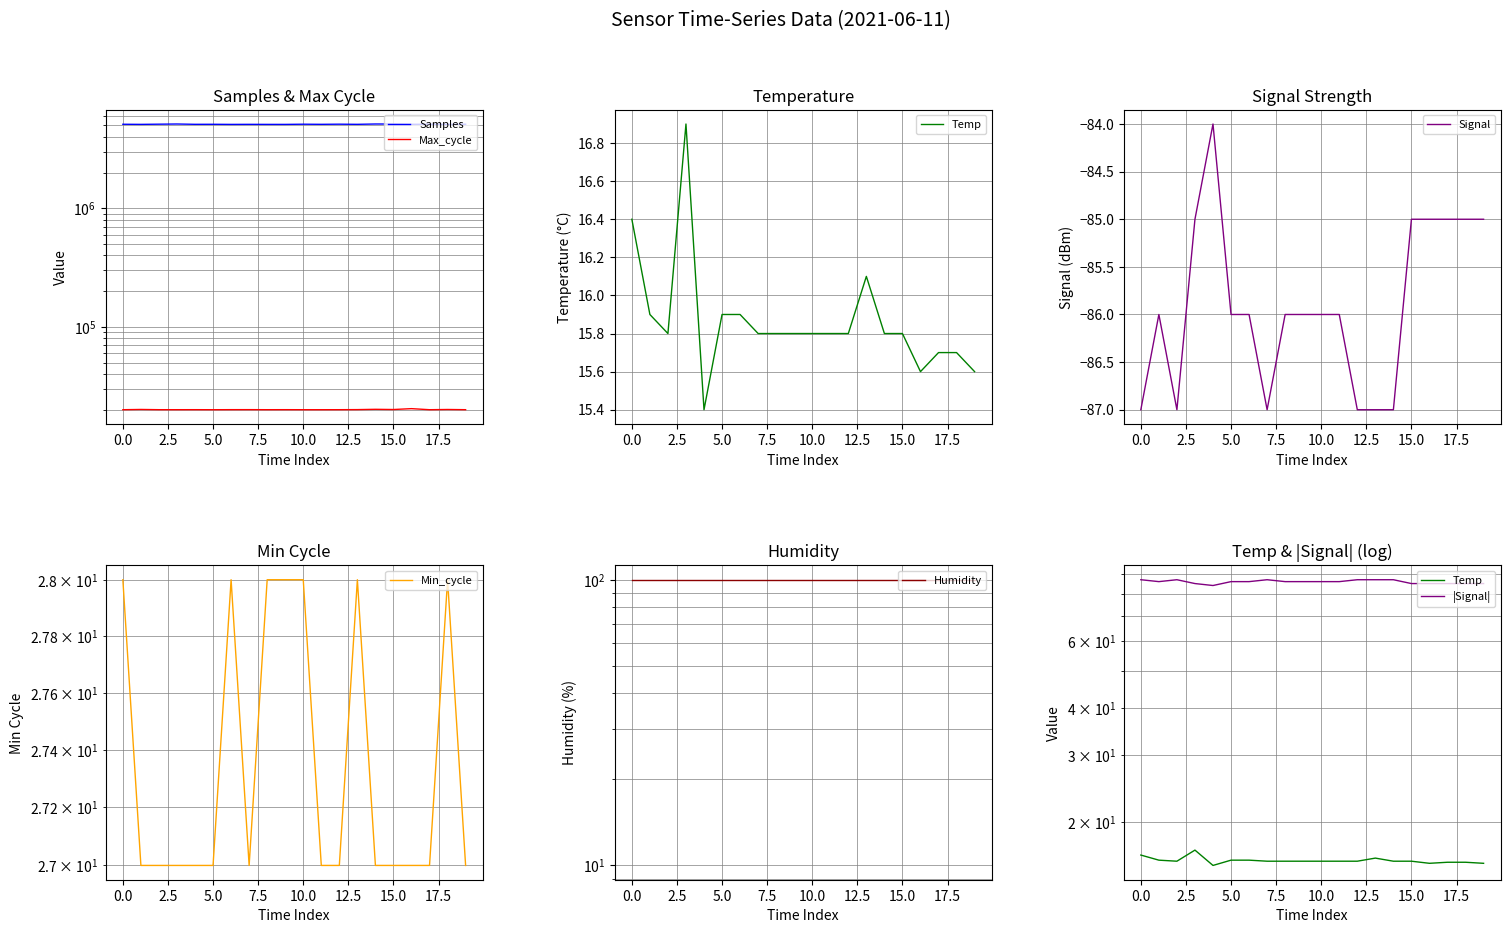

What is the lowest value of the Signal series?

-87